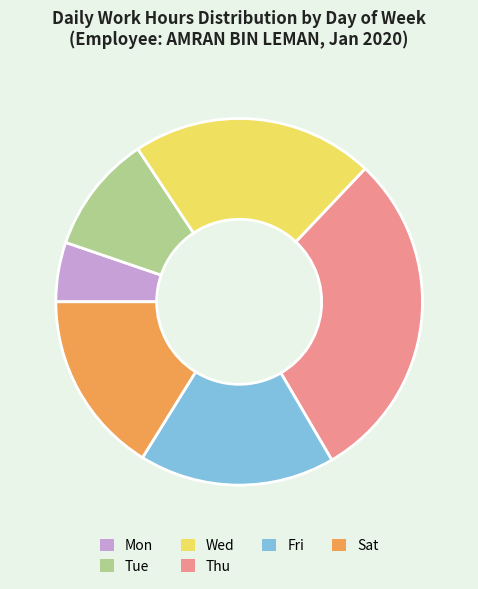

Does any single category account for the majority?

No